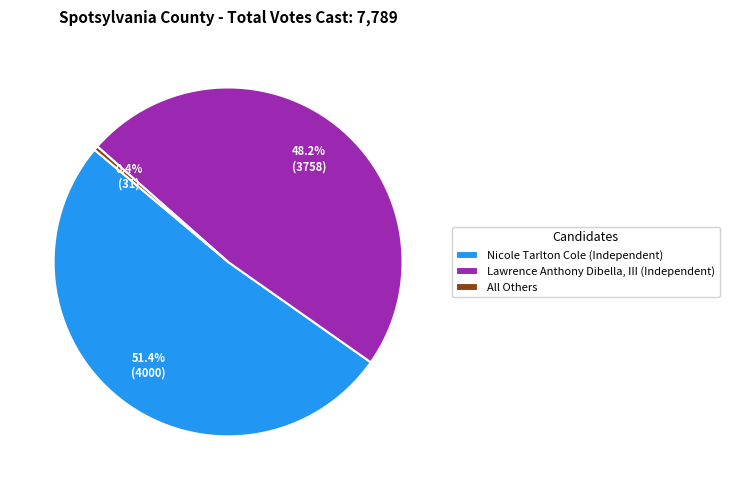

To the nearest percent, what is the difference between the All Others and Nicole Tarlton Cole (Independent) slice percentages?

51%